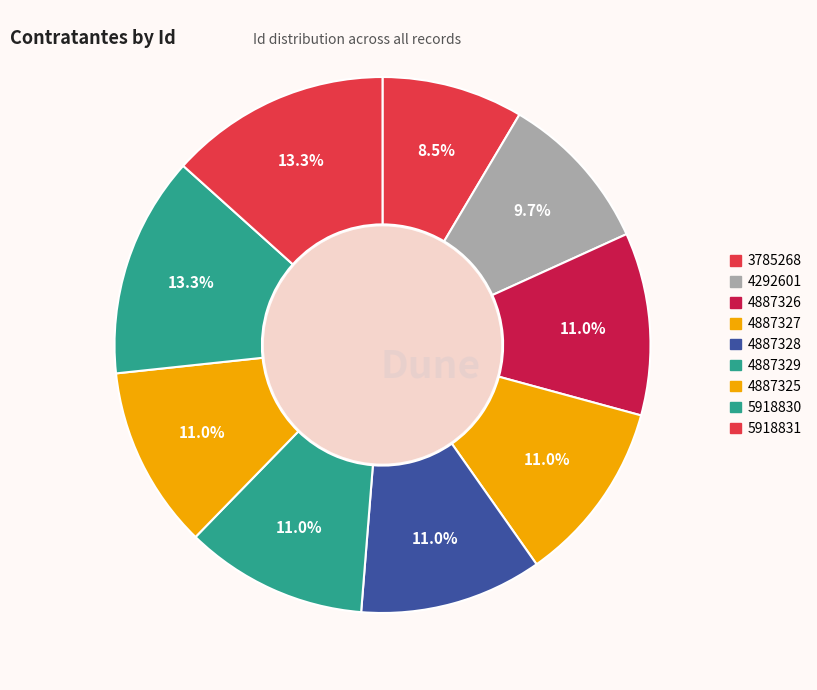

Combined, what portion of the pie is 4887327 and 5918830?

24.4%